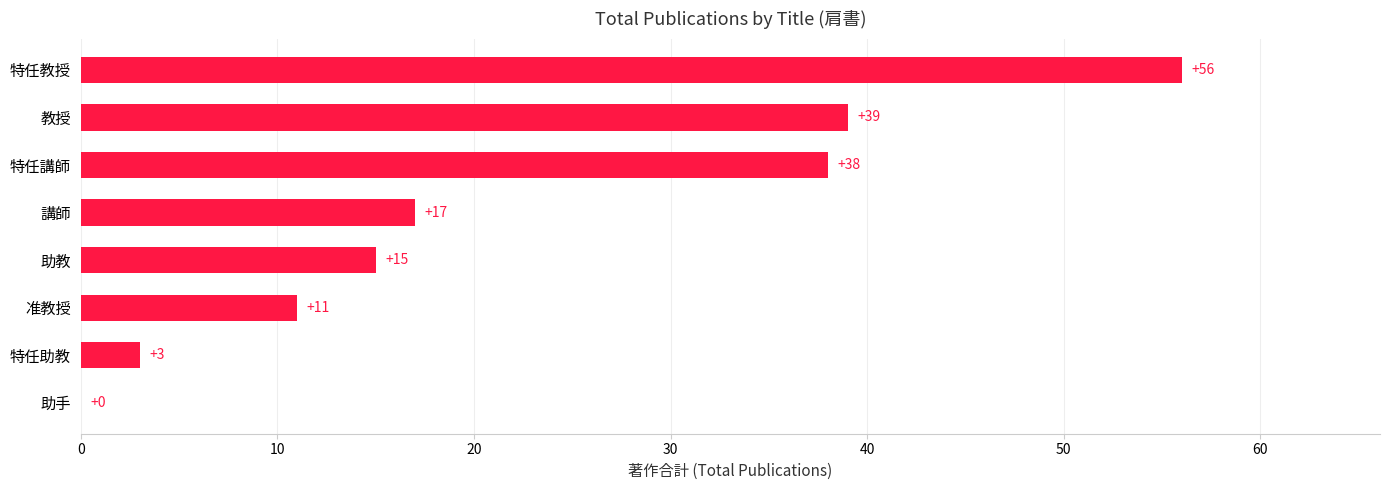

What is the change in value from 助手 to 特任教授?

+56